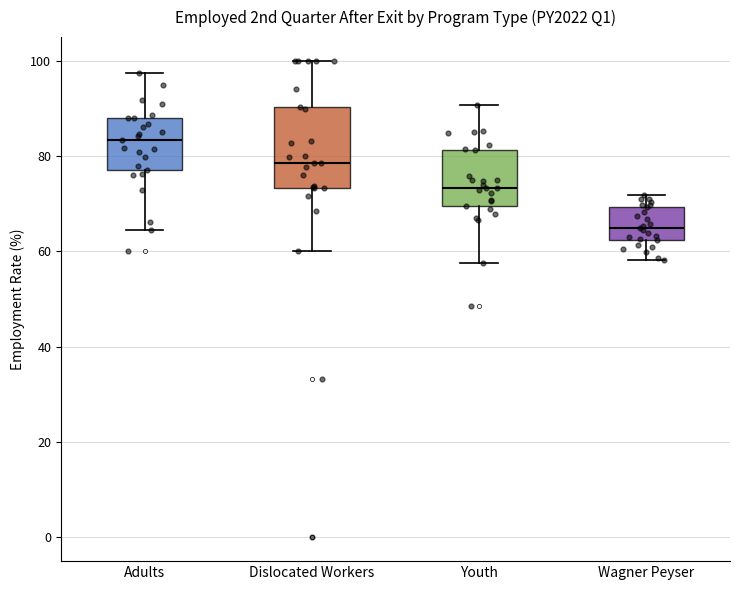

Which box has the lowest median line?

Wagner Peyser